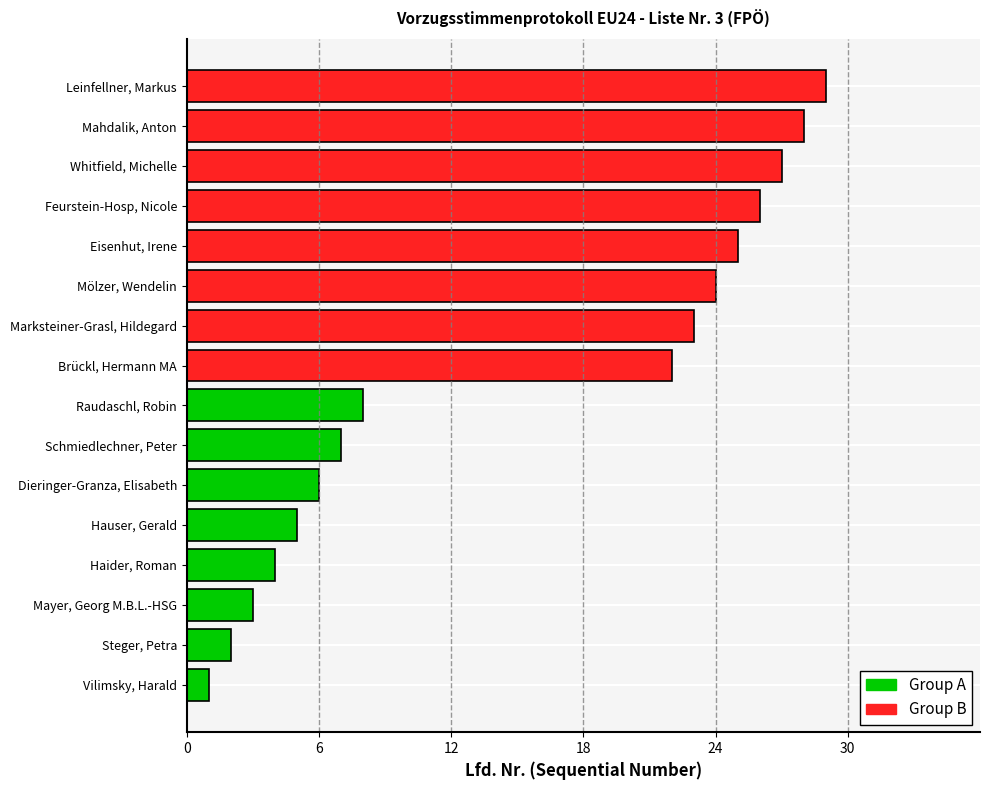

Is the value of Group A (Lfd. 1-10) at 6 greater than the value of Group B (Lfd. 22-31) at 30?

No